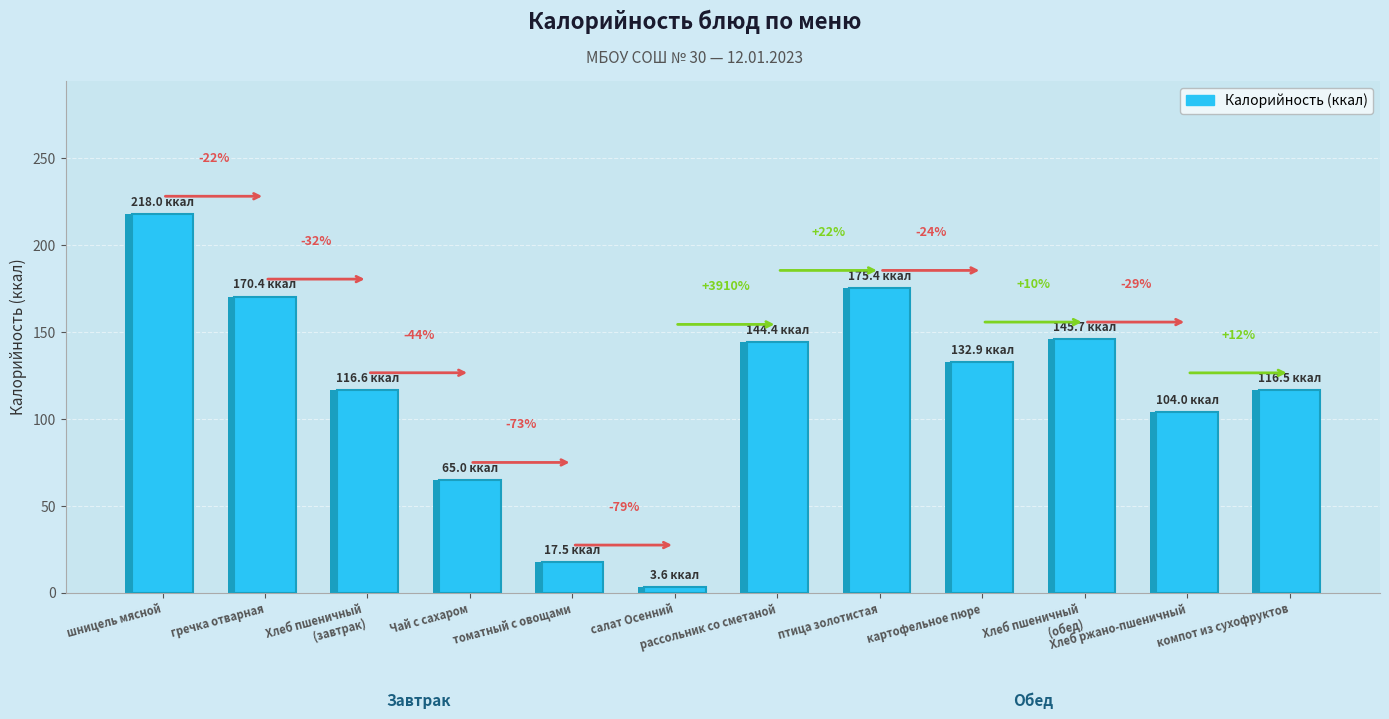

Are the bars horizontal?

No